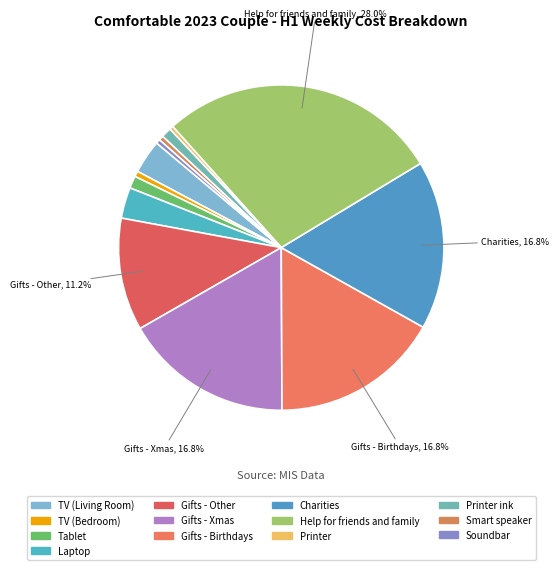

Does Laptop account for over 50% of the chart?

No